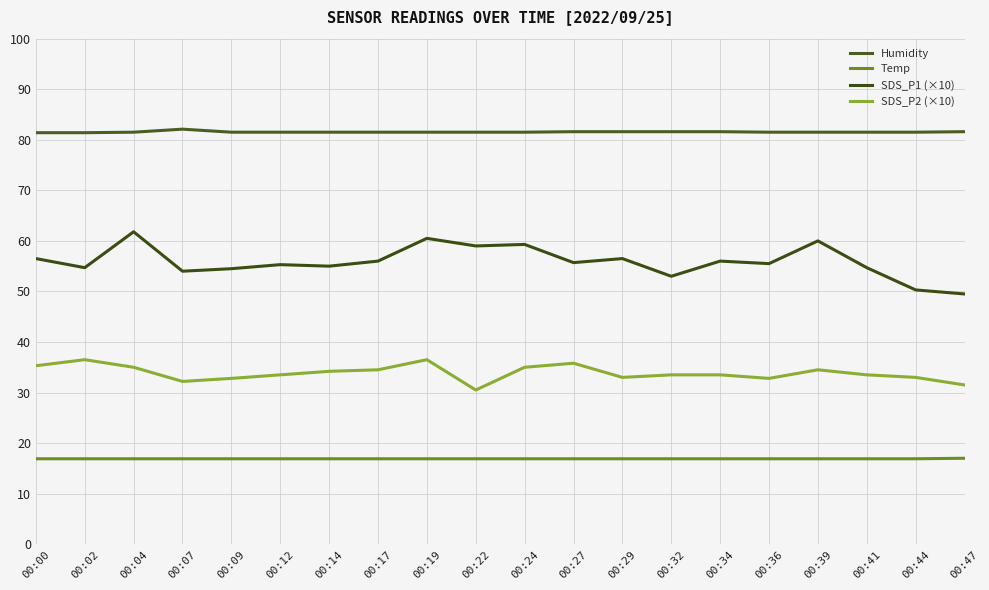

Which series changed the most between 00:00 and 00:02?

SDS_P1 (×10)